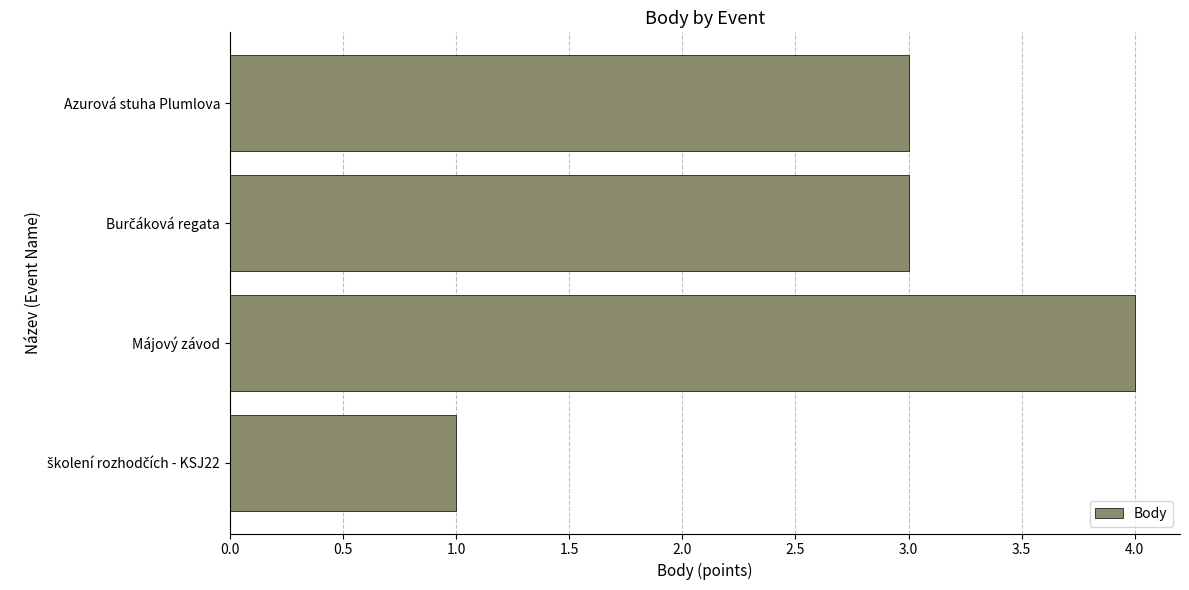

What is the difference between the maximum and minimum values?

3